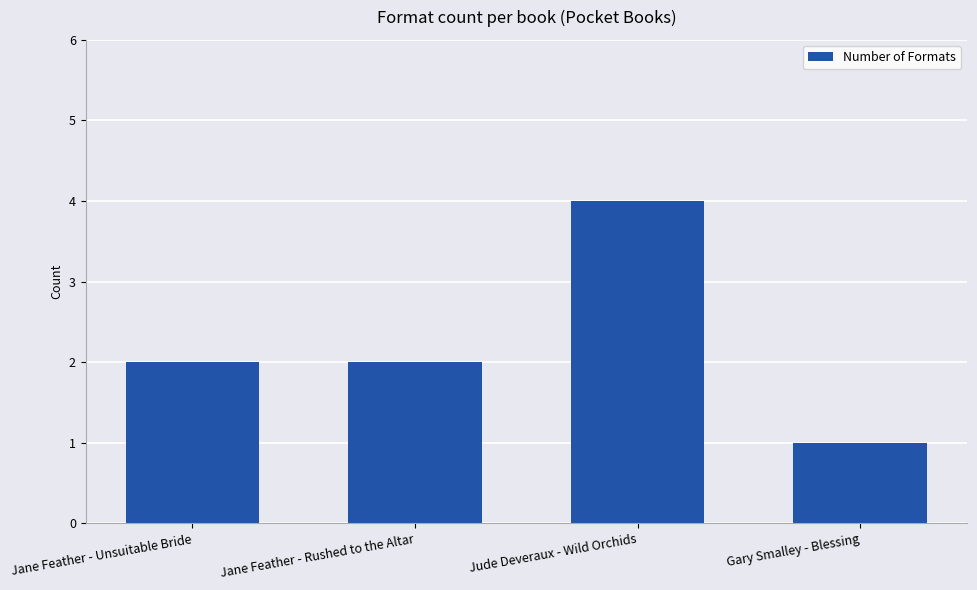

What is the difference between the second highest and minimum values?

1